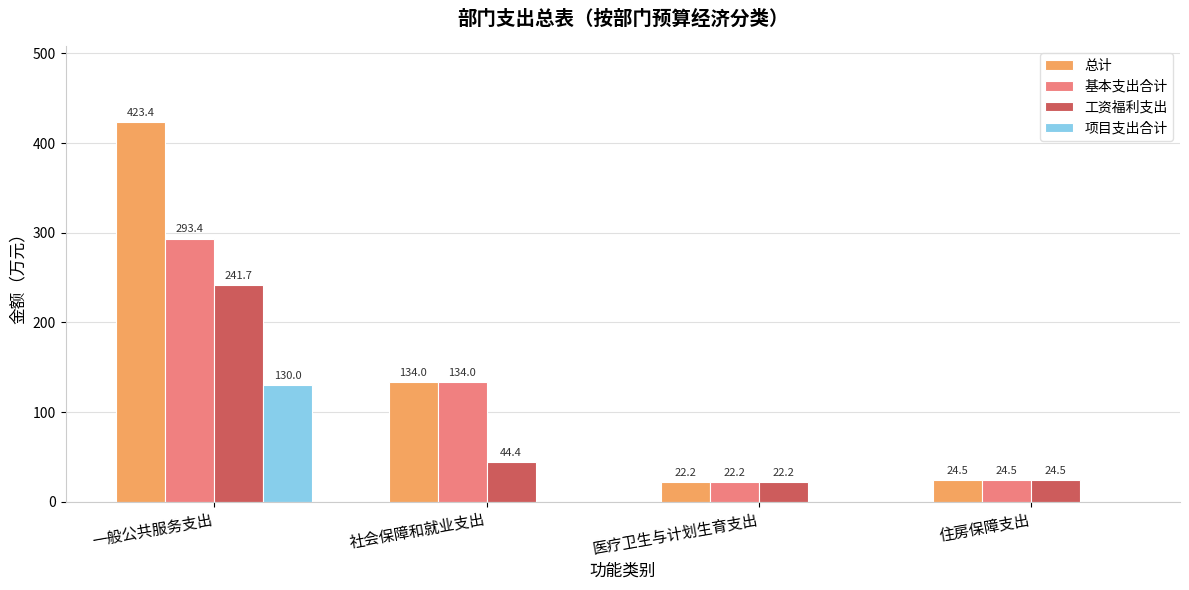

What is the average value of the 工资福利支出 series?

83.2